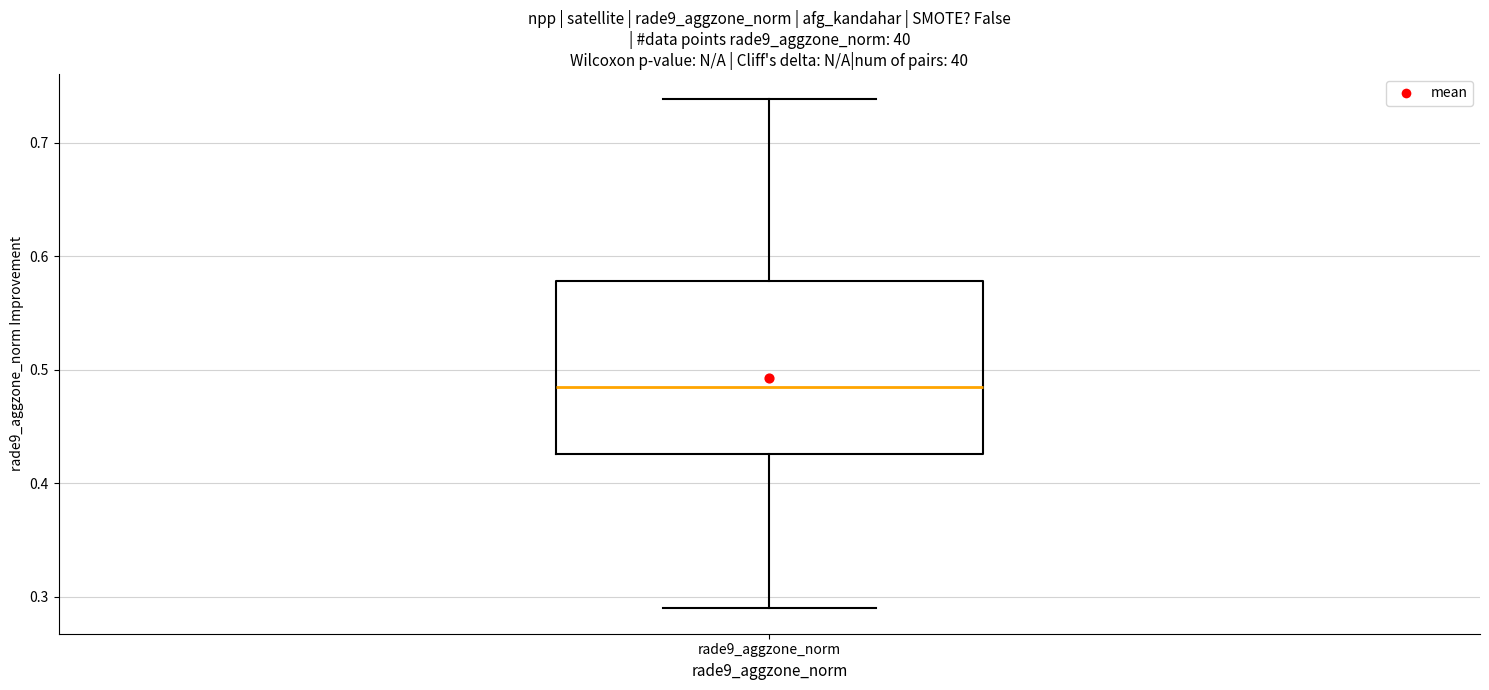

Transcribe this box plot: give where the median line is, the range the box spans, and where the two whiskers end, as read against the y-axis. The values are not printed on the chart, so give them approximately, as read against the axis.

median 0.48, box 0.43 to 0.58, whiskers 0.29 to 0.74